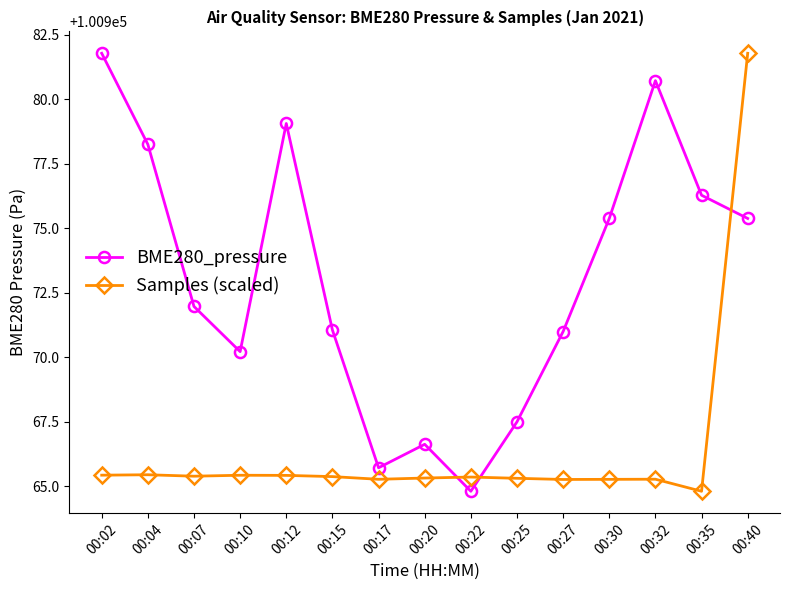

At which label does Samples (scaled) reach its minimum?

00:35